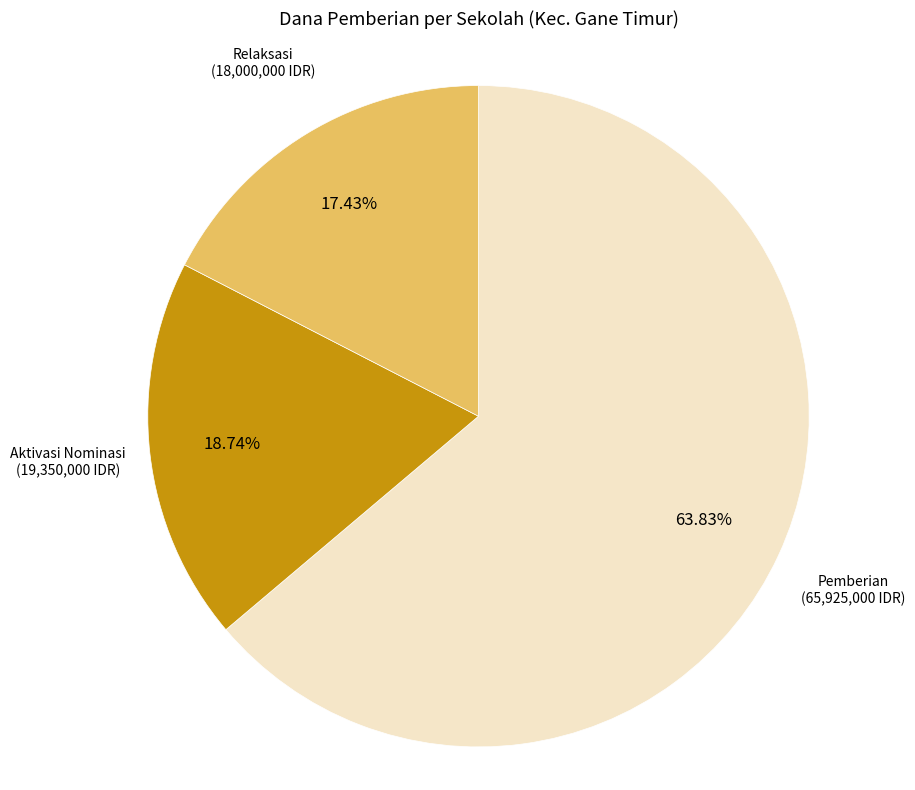

Between Pemberian and Aktivasi Nominasi, which is larger?

Pemberian